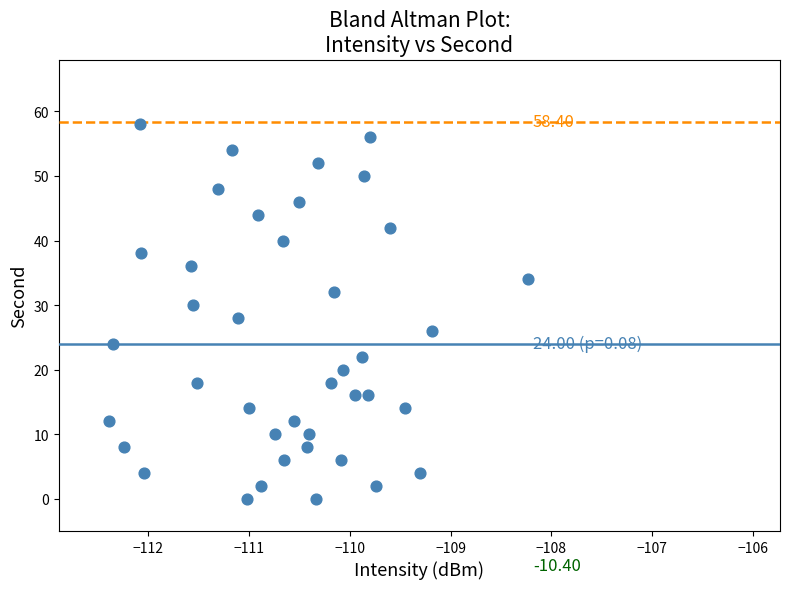

What is the range of Y values (max minus min)?

58